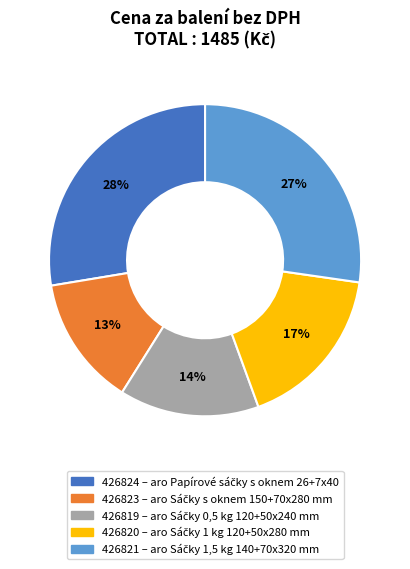

To the nearest percent, what percentage of the pie is 426819?

14%